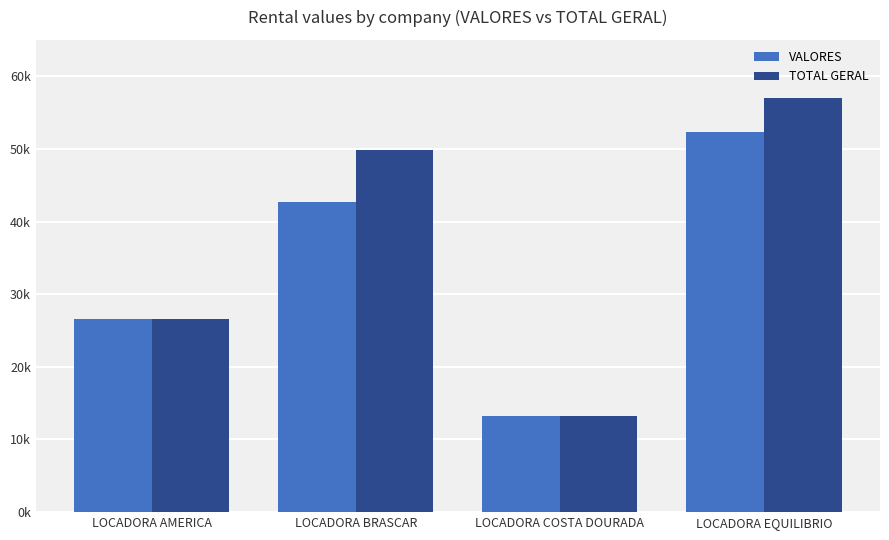

At which label does VALORES reach its peak?

LOCADORA EQUILIBRIO